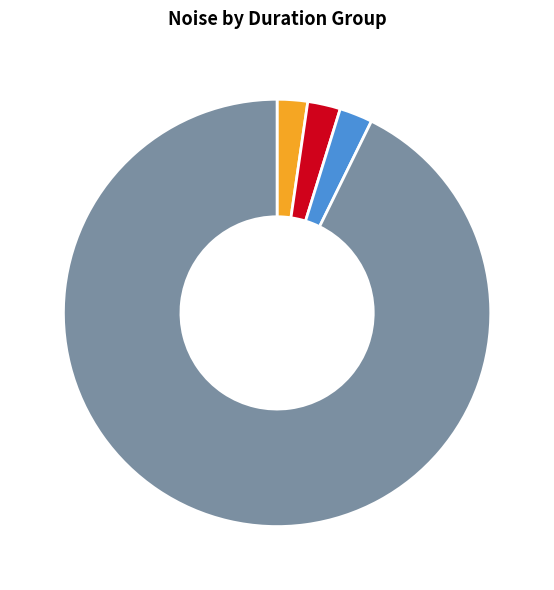

Which category has the biggest portion of the pie?

0 (snap) 93%